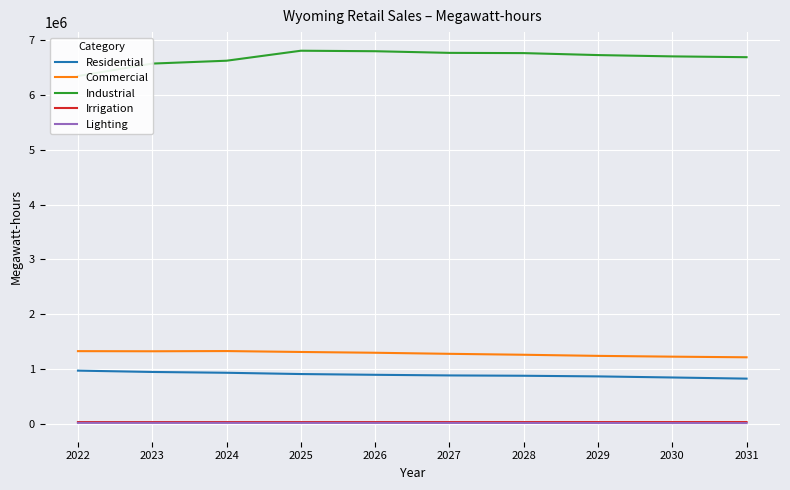

What is the difference between the maximum and second lowest values in the Industrial series?

234835.6